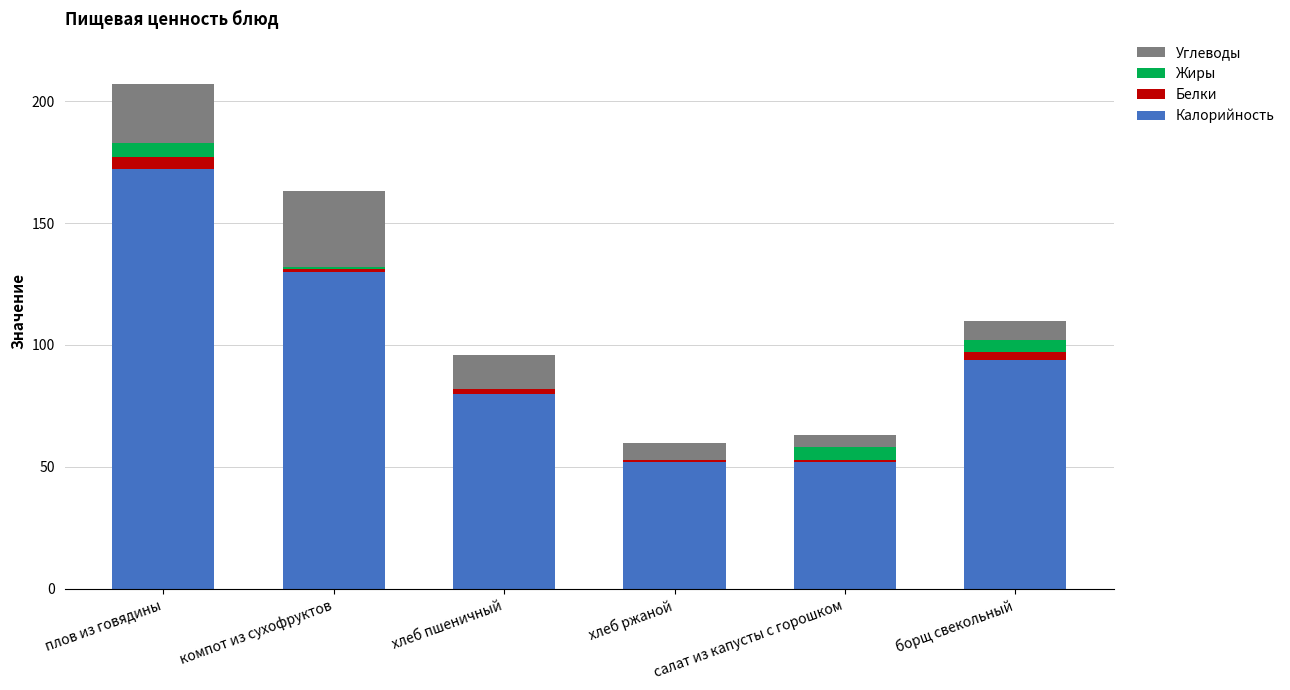

Which category has the highest value in the Калорийность series?

плов из говядины